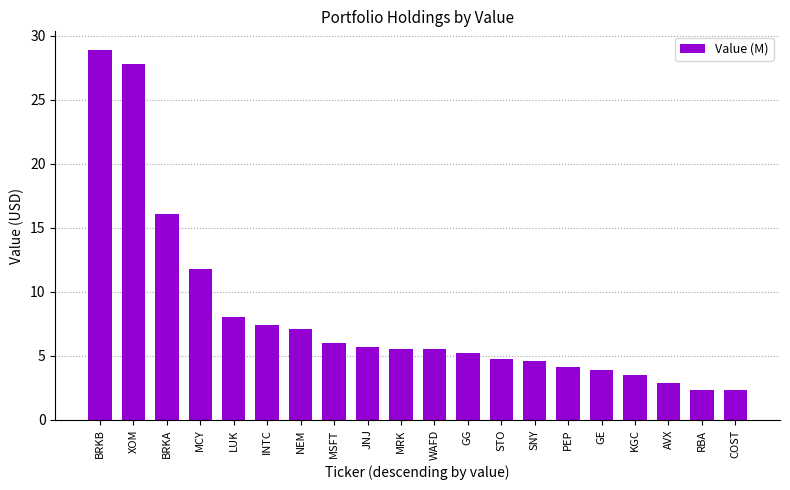

What is the difference between the values at LUK and KGC?

4.6